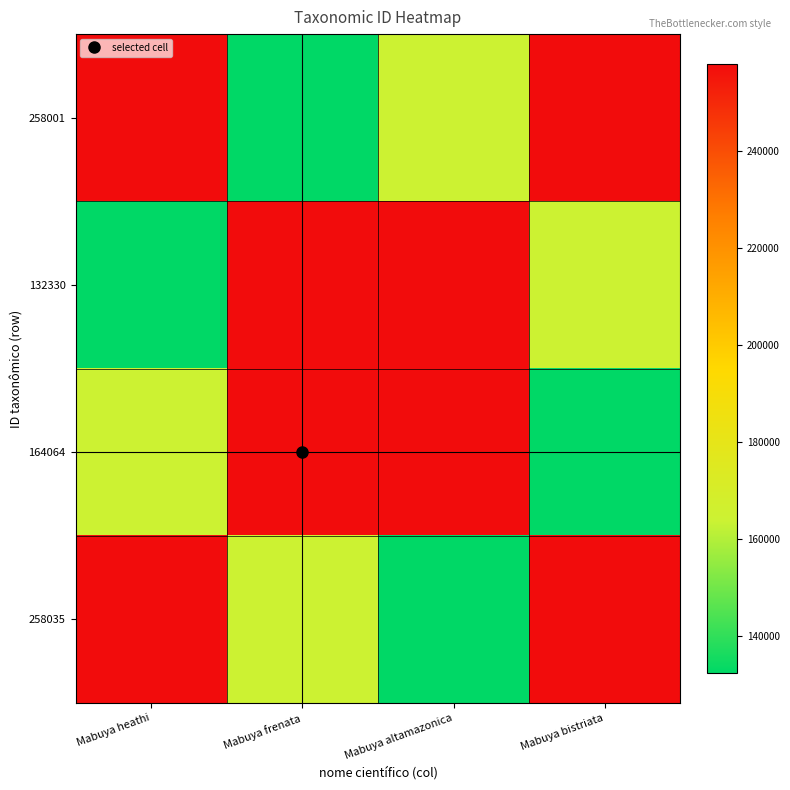

How many categories are shown in the chart?

4